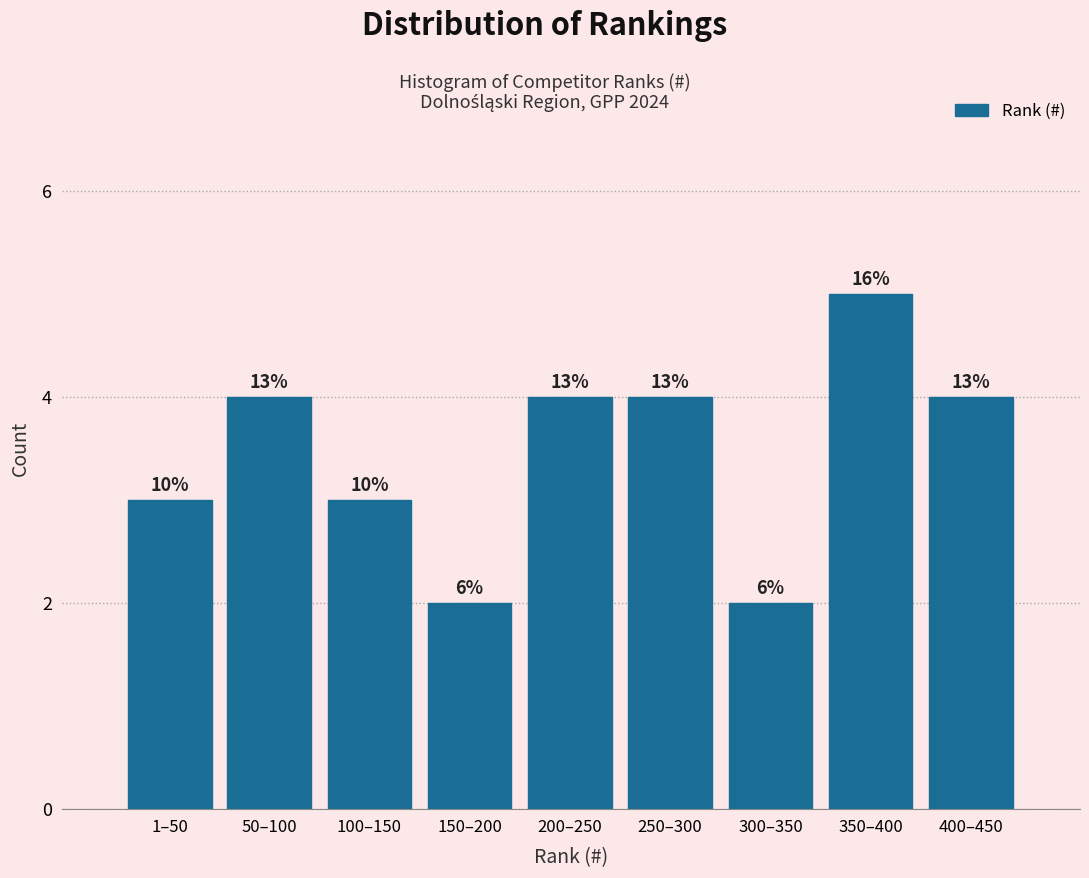

How many bars are there in total?

9